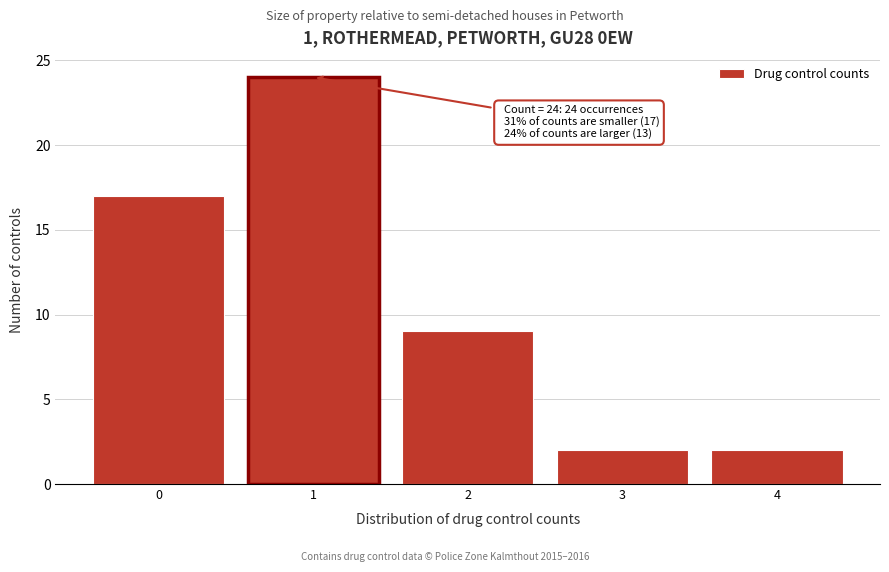

Over which range of the x-axis is the bar tallest?

0.5 to 1.5